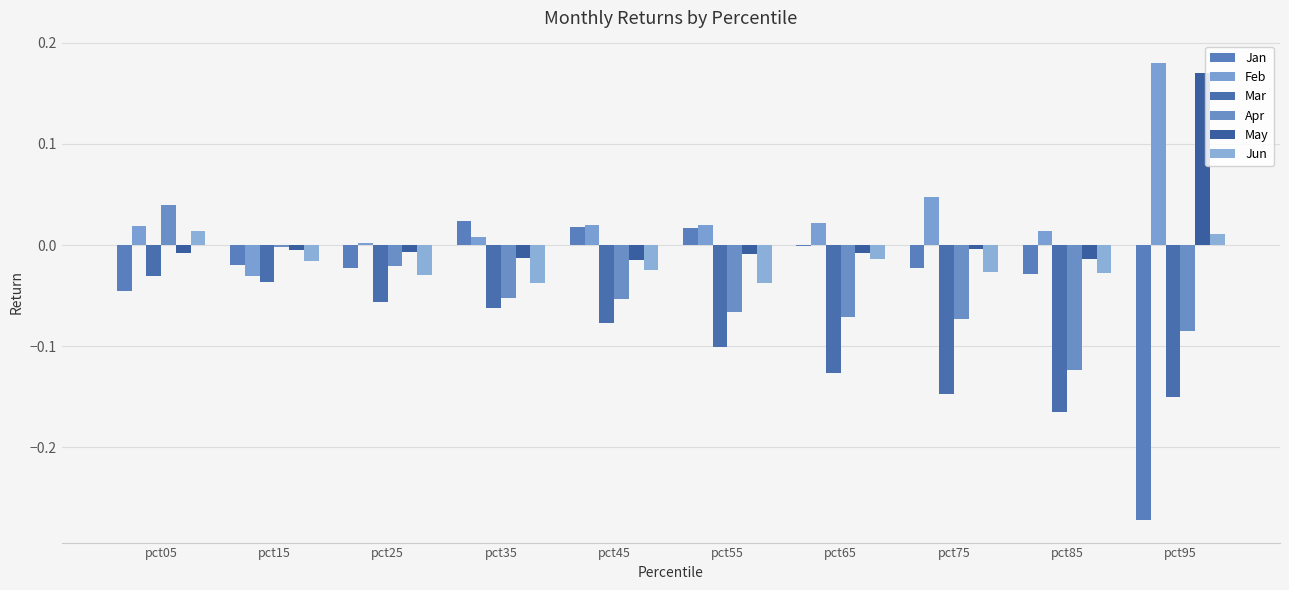

Are the bars grouped side by side (vs. stacked)?

Yes